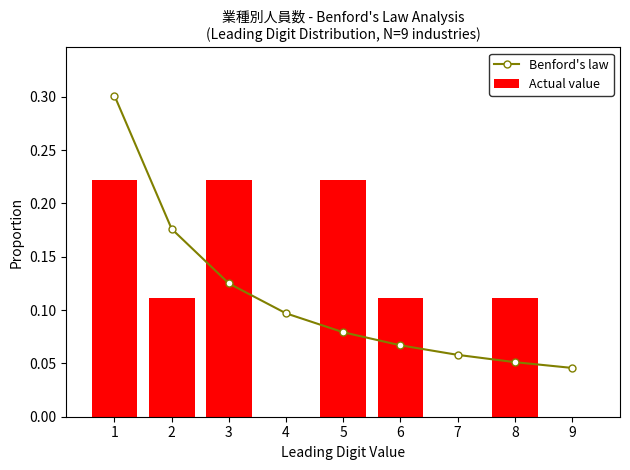

Which series has the widest spread of values?

Benford's law